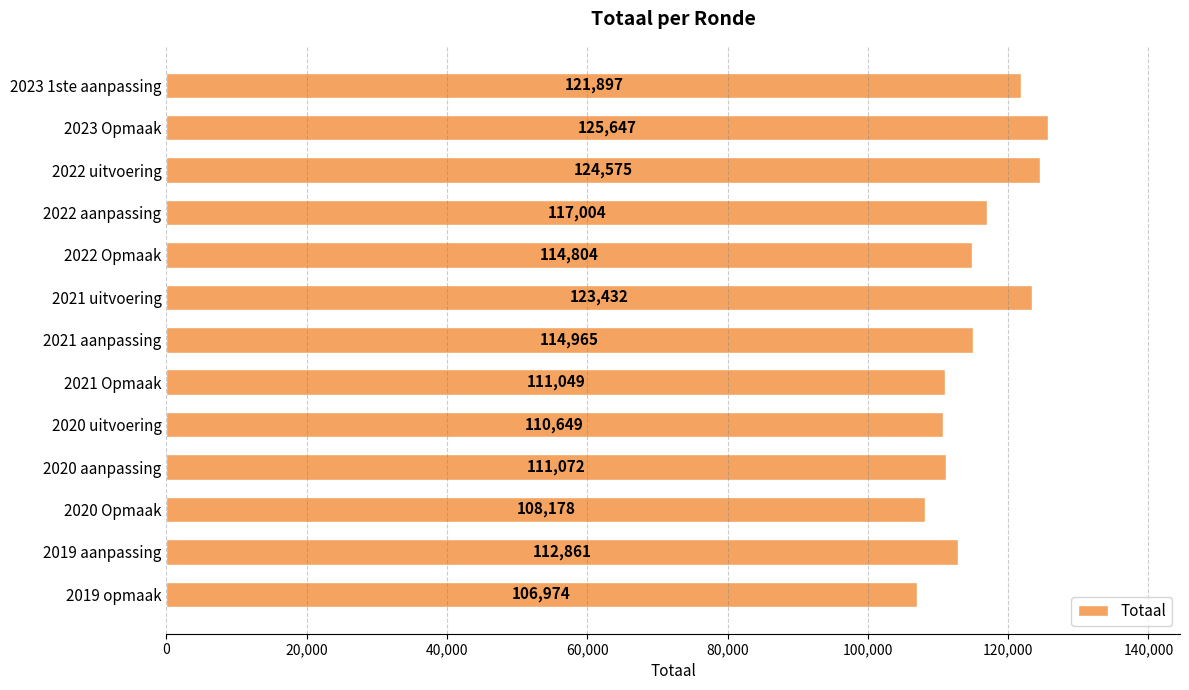

What is the change in value from 2023 1ste aanpassing to 2020 uitvoering?

-11248